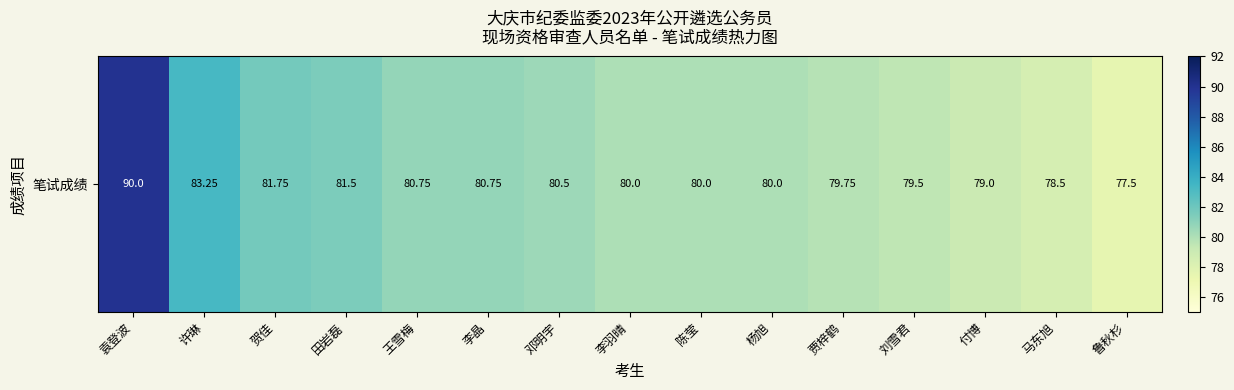

Reading left to right, what are all the values shown in this chart?

90.0	83.2	81.8	81.5	80.8	80.8	80.5	80.0	80.0	80.0	79.8	79.5	79.0	78.5	77.5